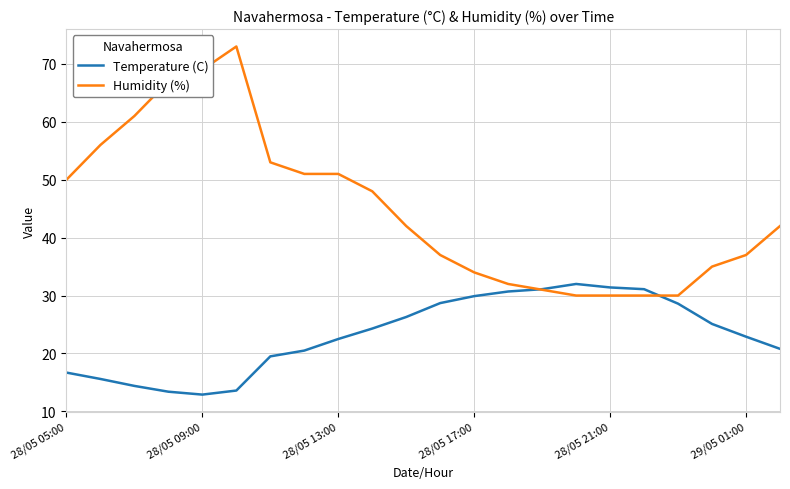

List the series in order of their peak value, lowest first.

Temperature (C), Humidity (%)